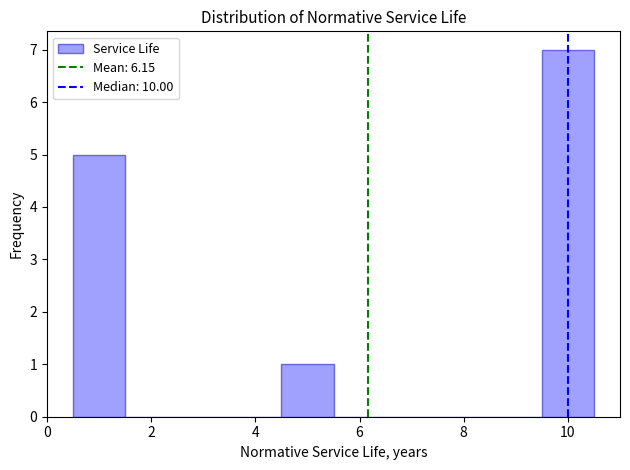

Reading left to right, list every bar in this chart as the range it spans on the x-axis followed by its height. Neither the bar edges nor the heights are printed on the chart, so give them approximately, as read against the axes.

0.5 to 1.5: 5
1.5 to 2.5: 0
2.5 to 3.5: 0
3.5 to 4.5: 0
4.5 to 5.5: 1
5.5 to 6.5: 0
6.5 to 7.5: 0
7.5 to 8.5: 0
8.5 to 9.5: 0
9.5 to 10.5: 7